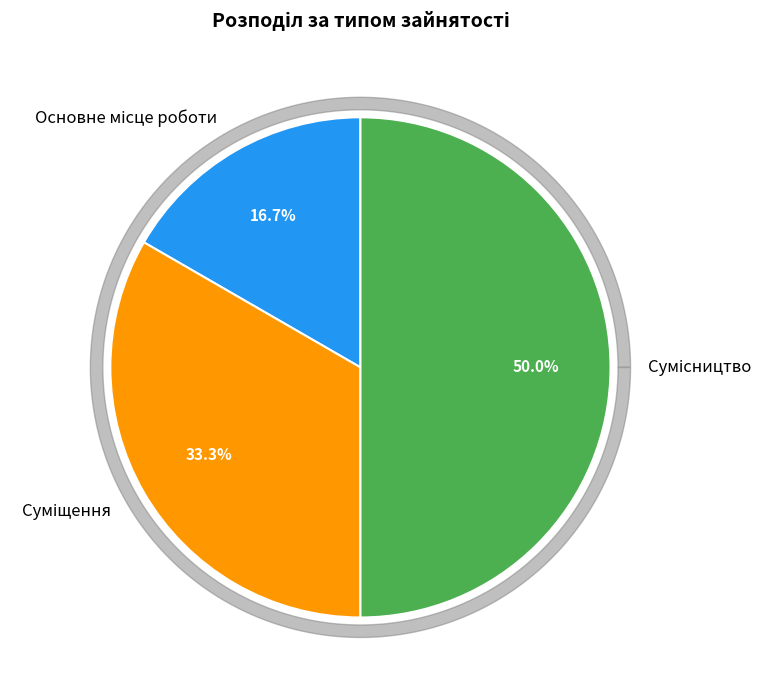

How many slices are in this pie chart?

3